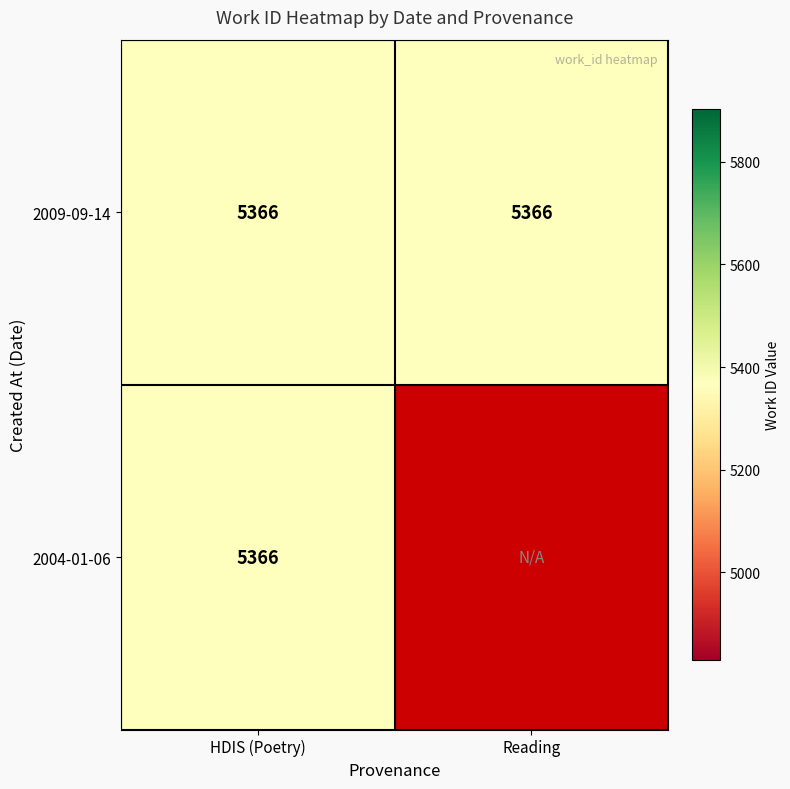

What is the total value across all series at HDIS (Poetry)?

10732